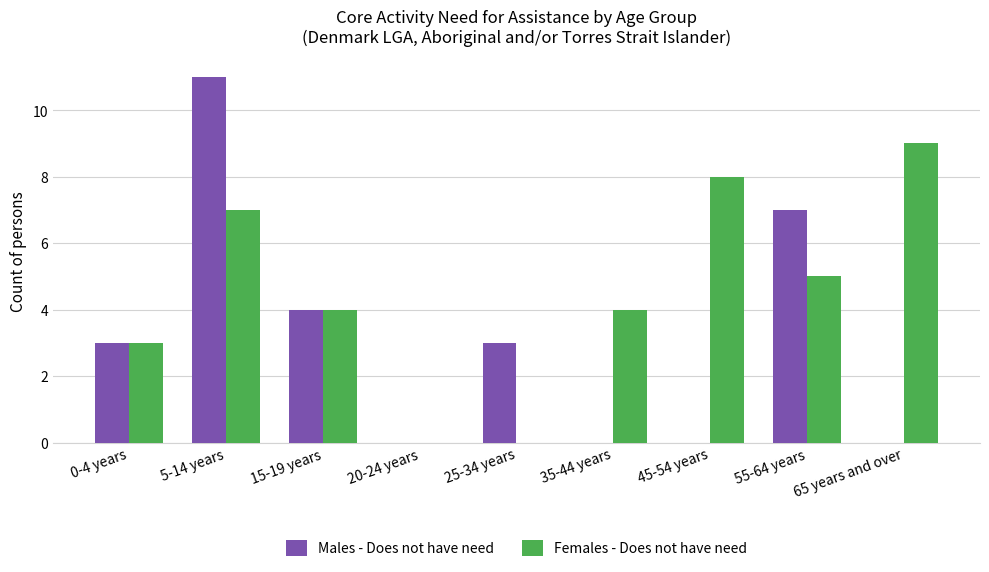

Between 5-14 years and 65 years and over, which series saw the biggest shift?

Males - Does not have need